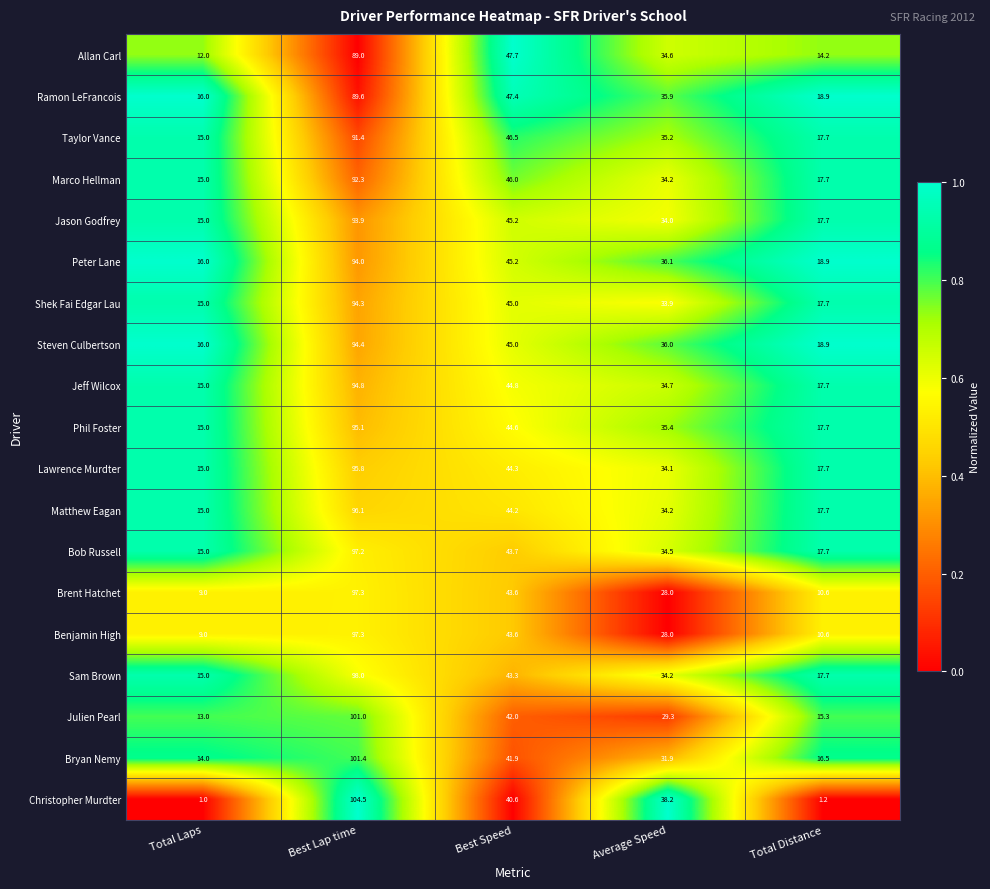

The value of Matthew Eagan at Total Distance is 17.7. True or false?

True